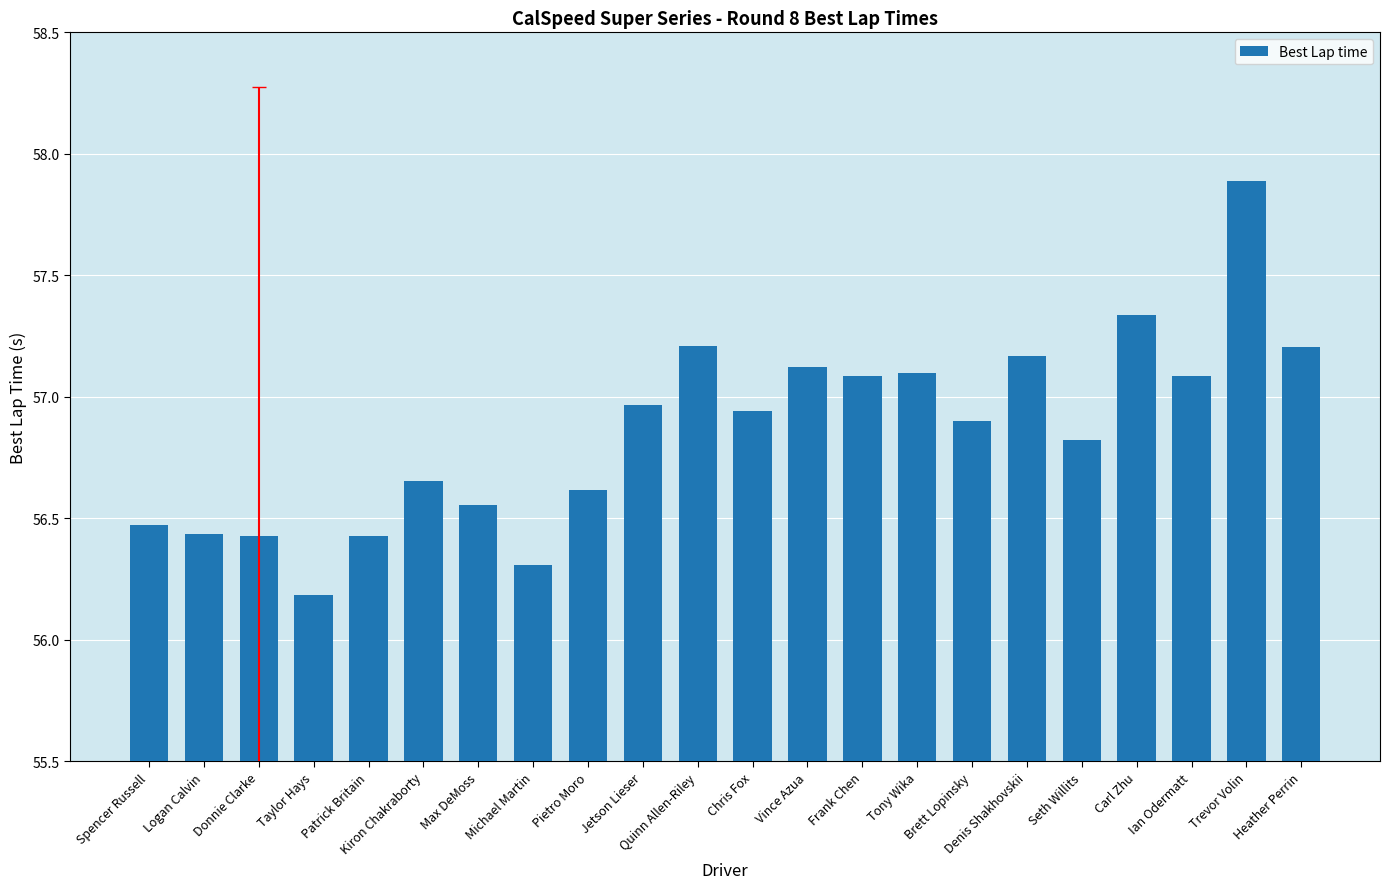

What is the label of the 1st bar from the right?

Heather Perrin